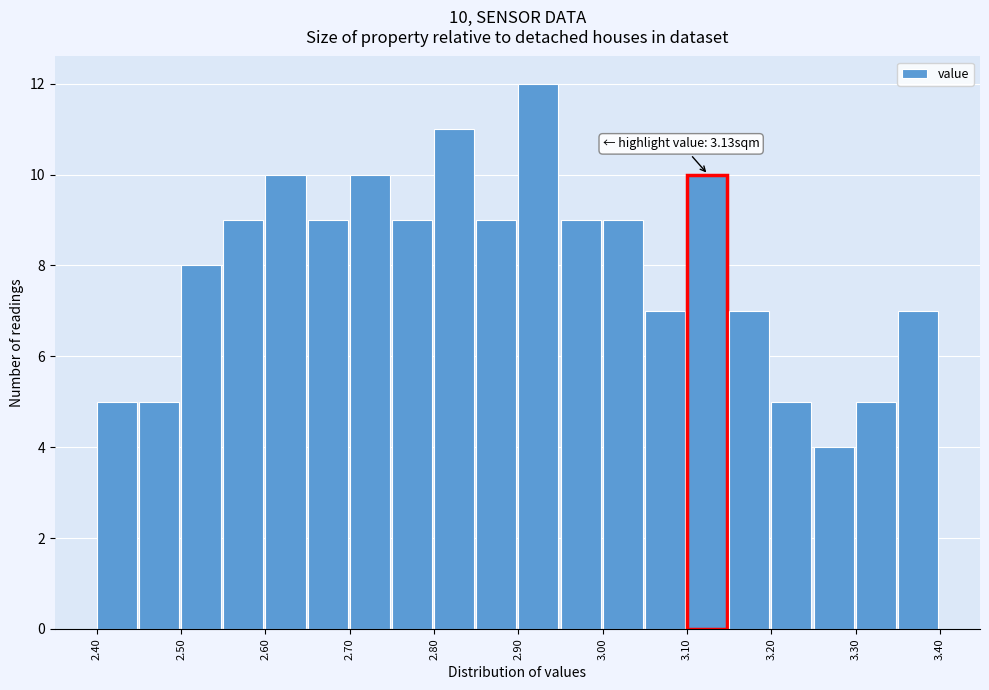

Which range on the x-axis has the tallest bar?

2.90 to 2.95